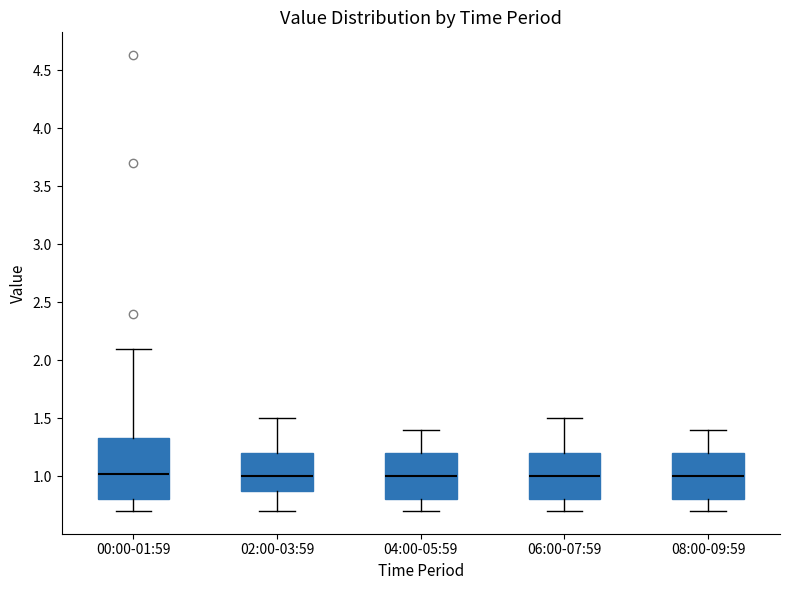

Reading left to right, read every box against the y-axis: the position of its median line, the range the box covers, and the ends of its whiskers. The values are not printed on the chart, so give them approximately, as read against the axis.

00:00-01:59: median 1.00, box 0.80 to 1.35, whiskers 0.70 to 2.10
02:00-03:59: median 1.00, box 0.90 to 1.20, whiskers 0.70 to 1.50
04:00-05:59: median 1.00, box 0.80 to 1.20, whiskers 0.70 to 1.40
06:00-07:59: median 1.00, box 0.80 to 1.20, whiskers 0.70 to 1.50
08:00-09:59: median 1.00, box 0.80 to 1.20, whiskers 0.70 to 1.40